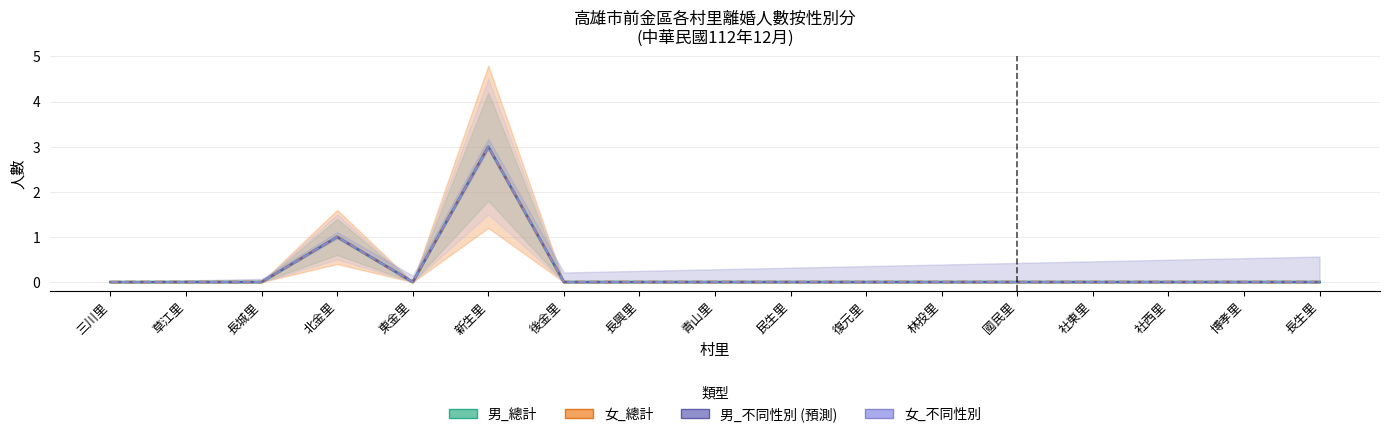

What is the difference between the maximum and minimum values in the 女_不同性別 series?

3